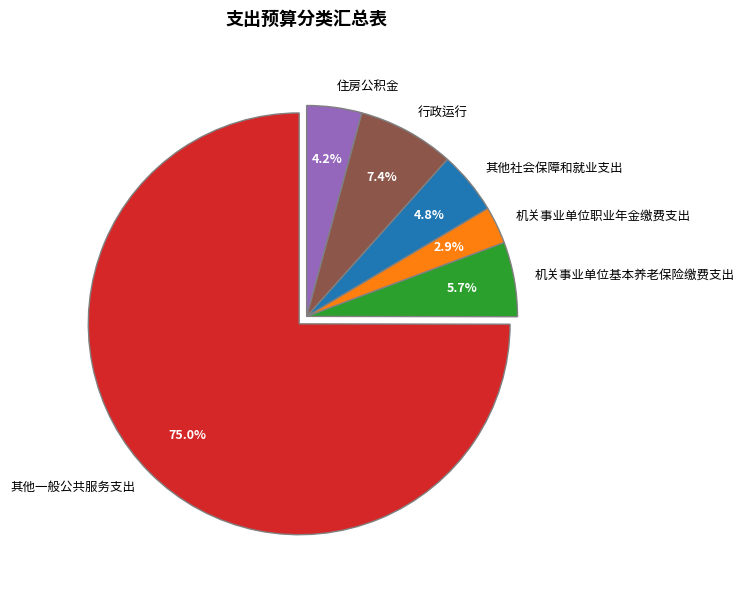

What is the ratio of the value at 其他社会保障和就业支出 to the value at 机关事业单位职业年金缴费支出?

1.7